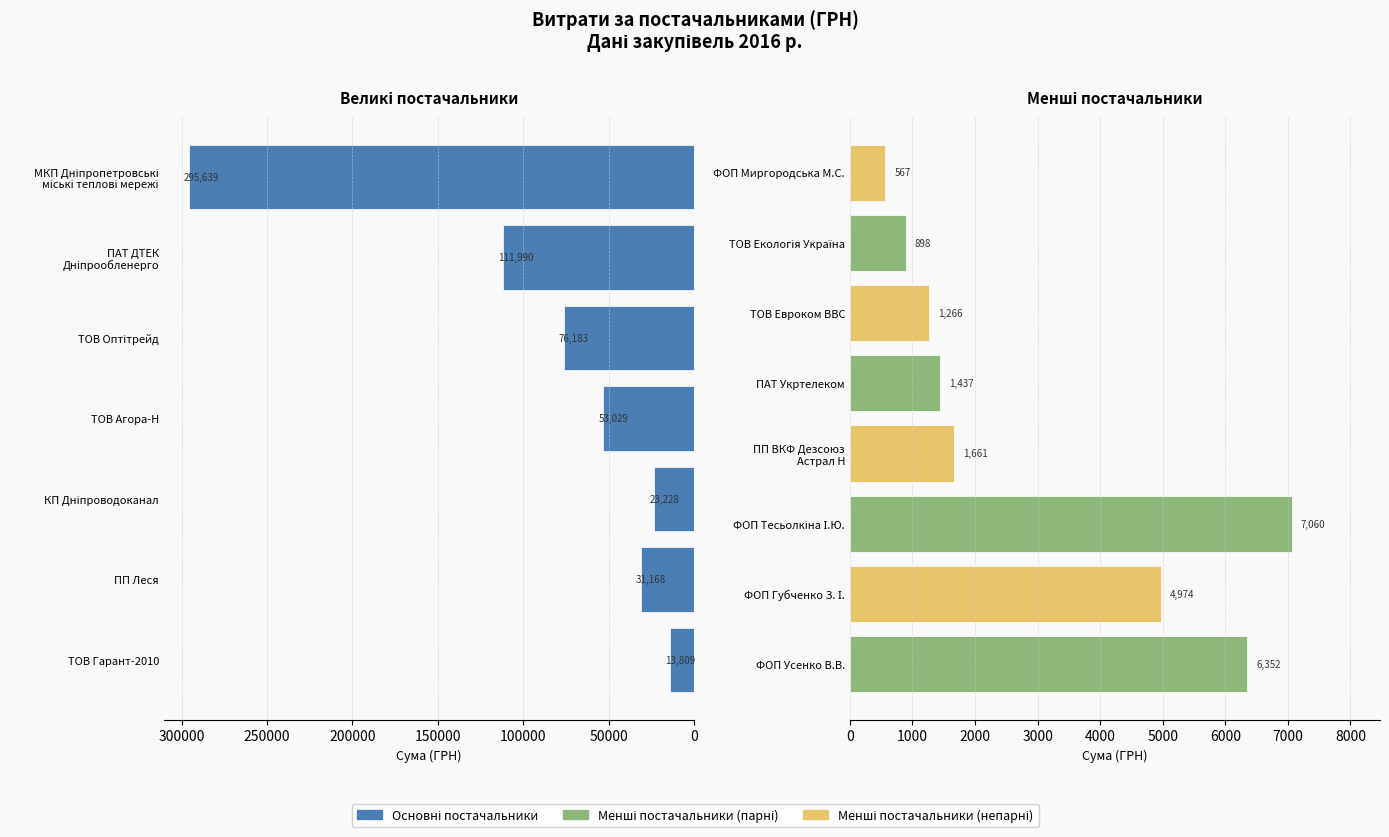

Reading right to left, transcribe all the data shown in this chart.

ПАТ Укртелеком=1437.0	ФОП Миргородська М.С.=567.4	ПП ВКФ Дезсоюз Астрал Н=1660.7	ТОВ Екологія Україна=897.8	ТОВ Евроком ВВС=1266.3	ФОП Тесьолкіна І.Ю.=7060.0	ФОП Усенко В.В.=6351.6	ФОП Губченко З. І.=4973.8	ТОВ Гарант-2010=13809.0	ПП Леся=31167.5	ТОВ Оптітрейд=76183.2	ТОВ Агора-Н=53028.9	КП Дніпроводоканал=23228.0	ПАТ ДТЕК Дніпрообленерго=111990.4	МКП Дніпропетровські міські теплові мережі=295638.6